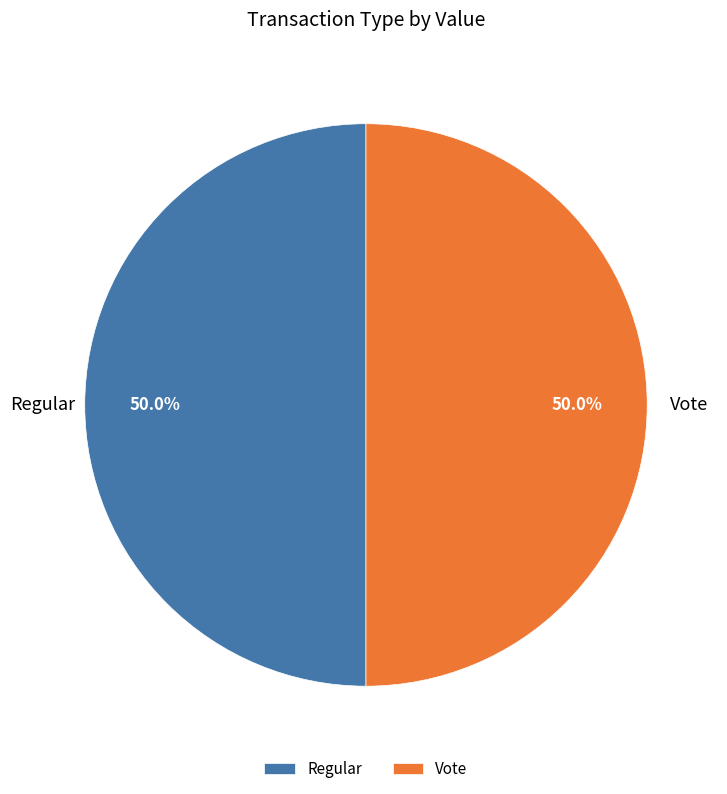

To the nearest percent, what portion does Vote represent?

50%